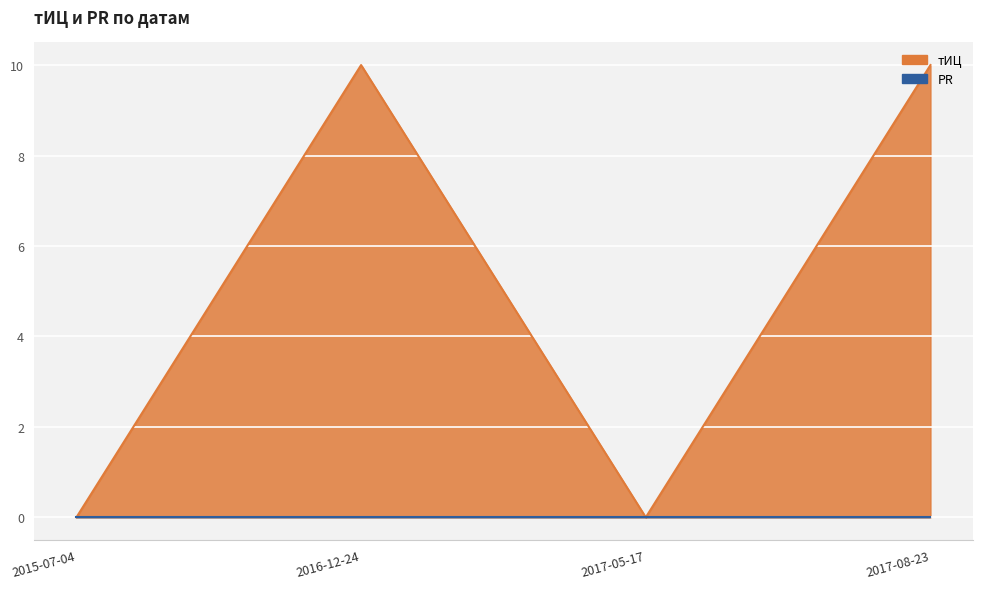

Reading left to right, list all the values displayed in this chart.

0	10	0	10